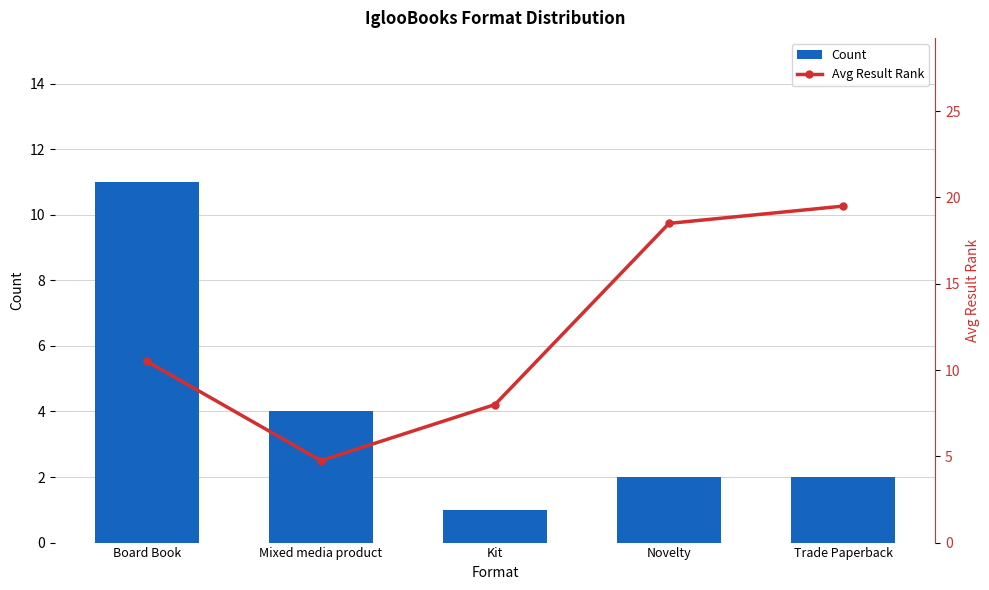

How many data points in Avg Result Rank are less than 10?

2